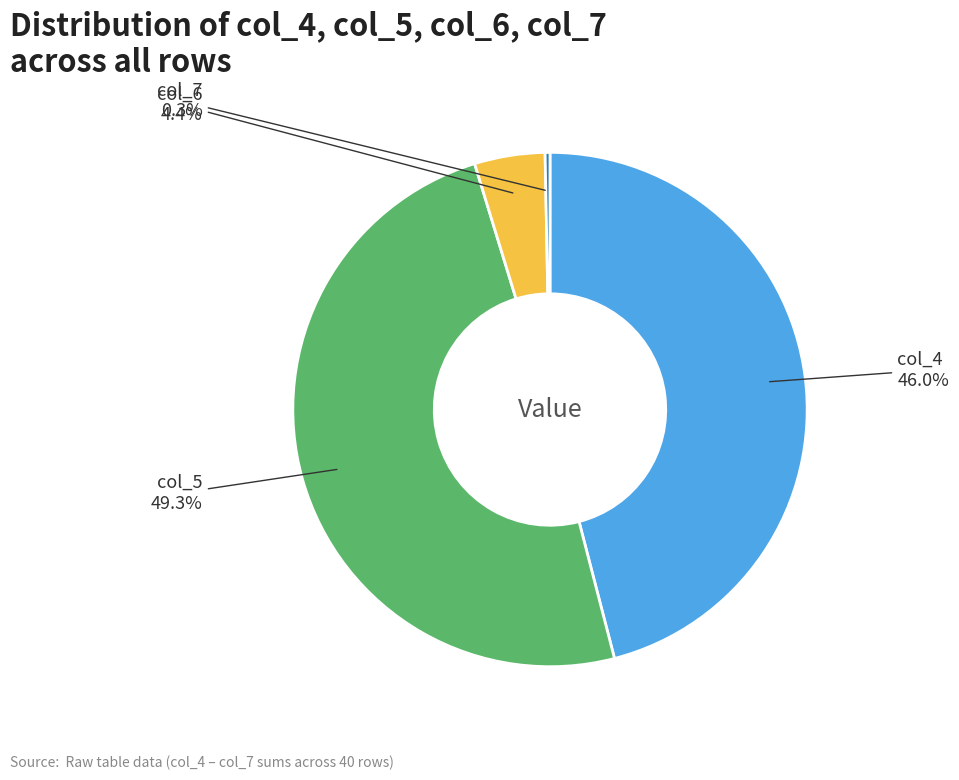

Is col_7 the majority of the pie?

No